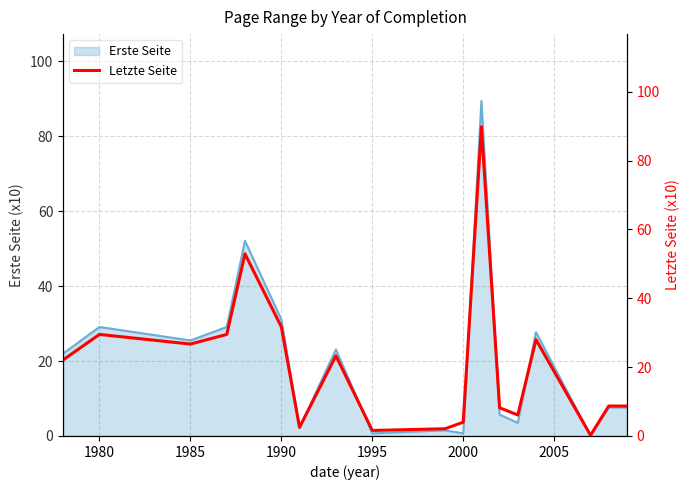

The value of Erste Seite at 1990 is 31.1. True or false?

True